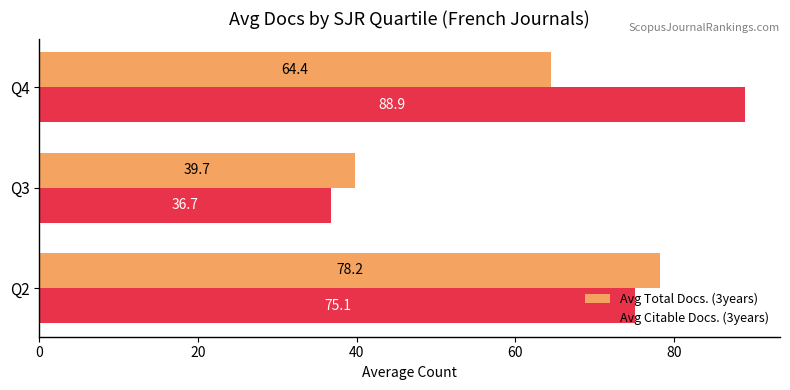

What value does the Avg Citable Docs. (3years) series have at Q4?

88.9